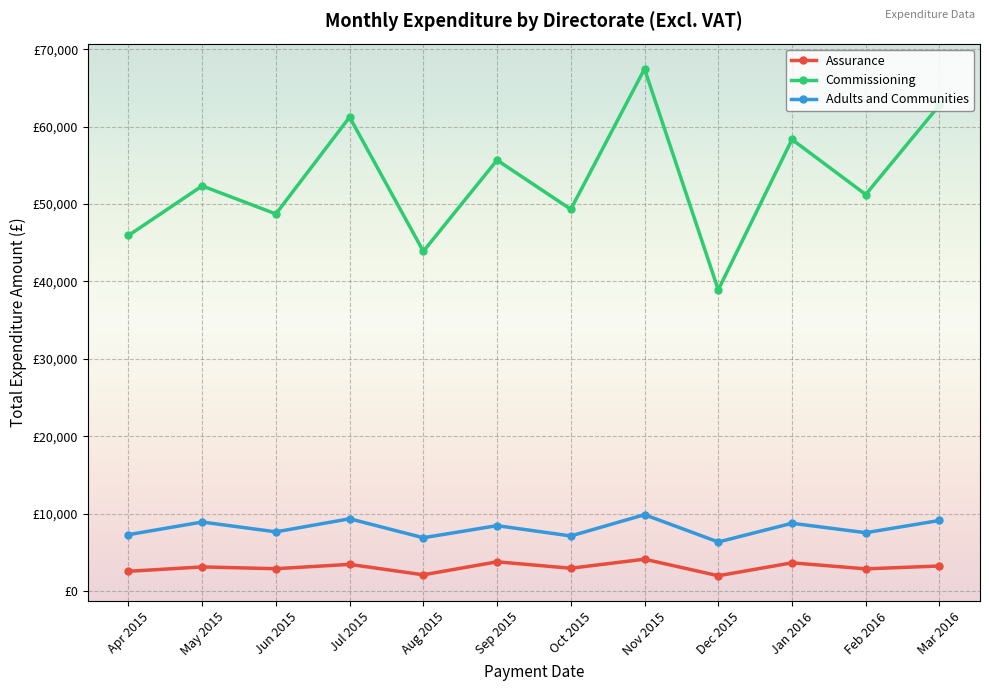

Is this an area chart (filled region under the line)?

No